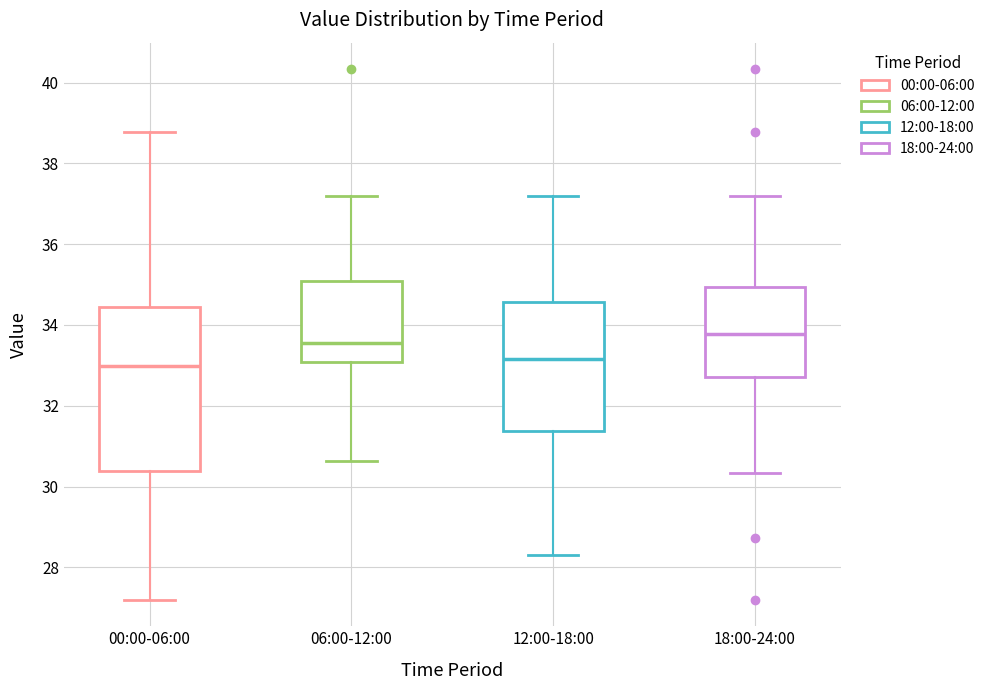

Comparing the boxes themselves (not the whiskers), which one is the tallest?

00:00-06:00